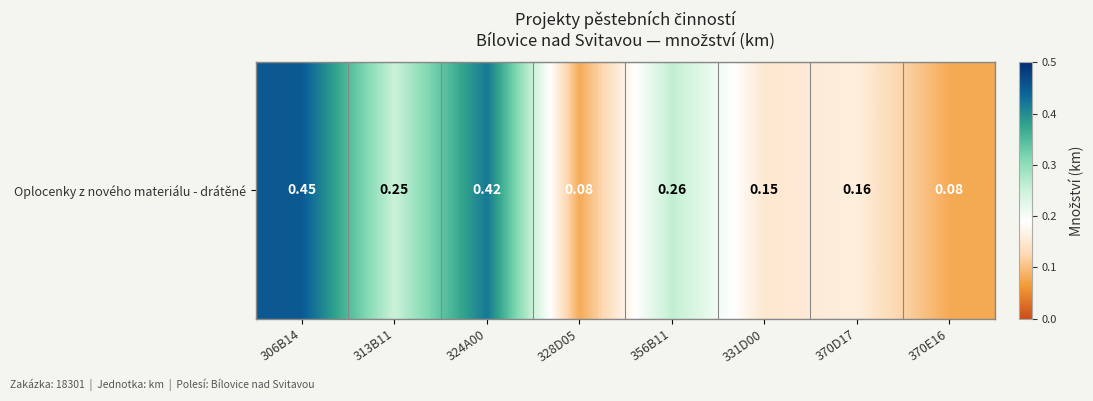

List the labels in order of value, smallest first.

328D05, 370E16, 331D00, 370D17, 313B11, 356B11, 324A00, 306B14